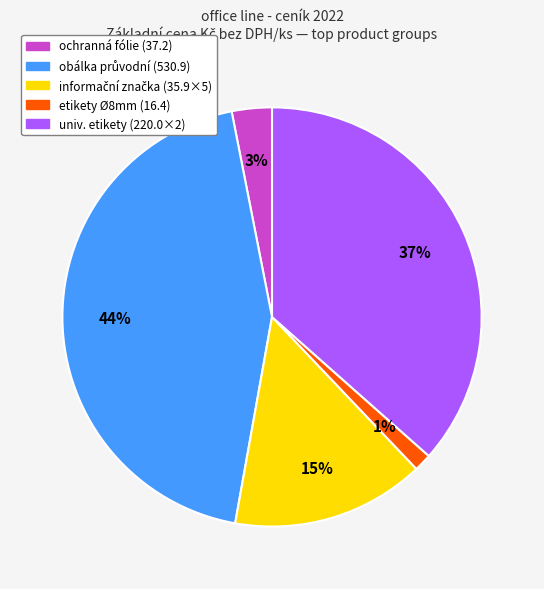

Count the number of slices in the pie.

5